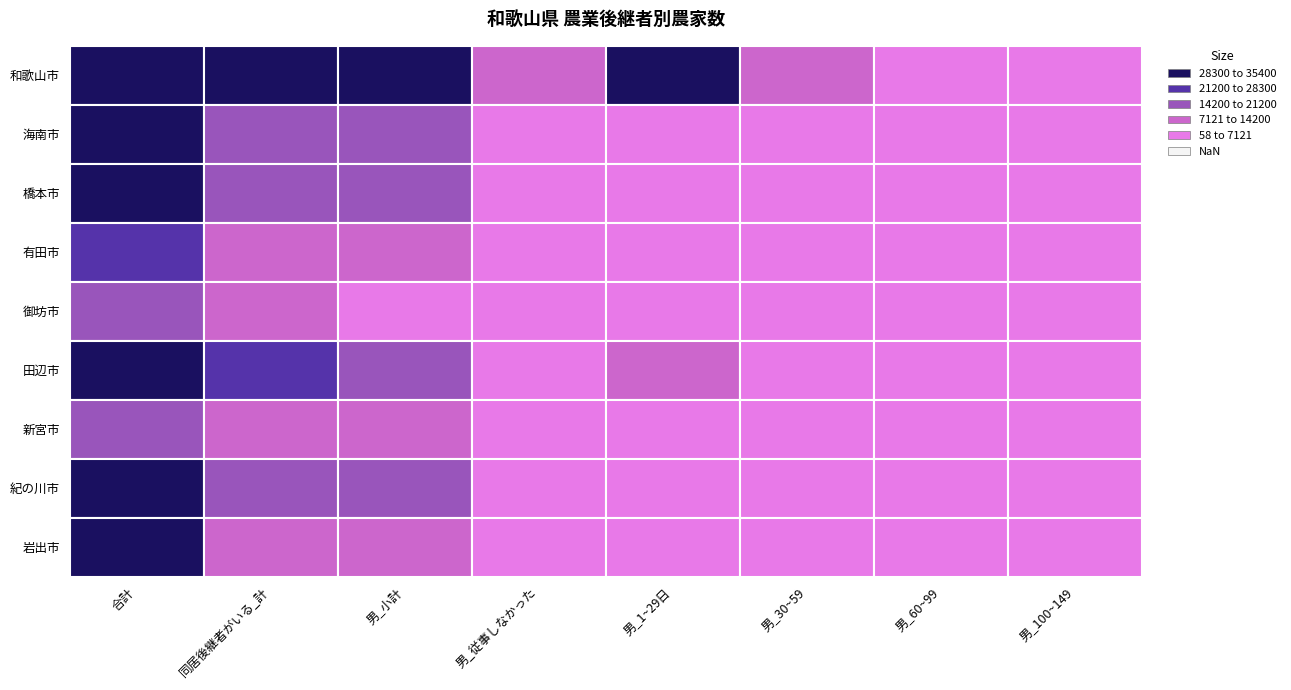

What is the sum of all 有田市 values?

28900